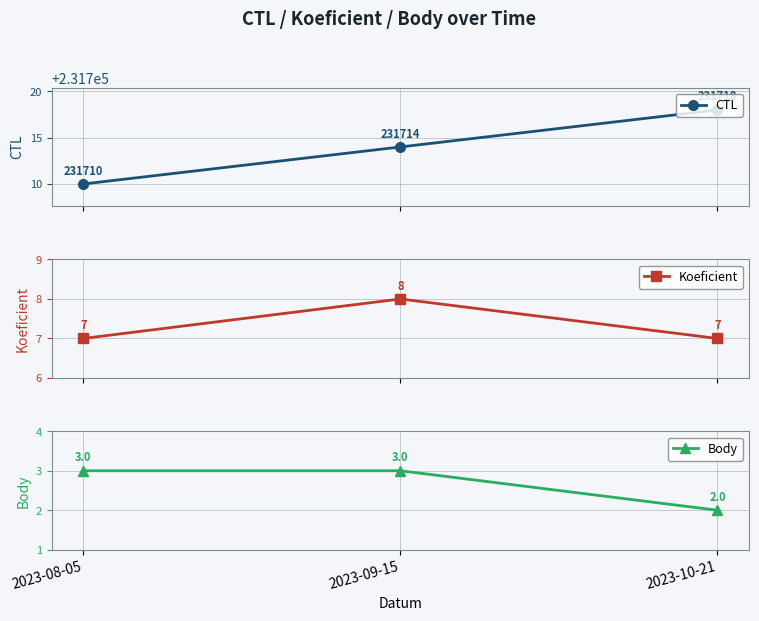

Is this an area chart (filled region under the line)?

No